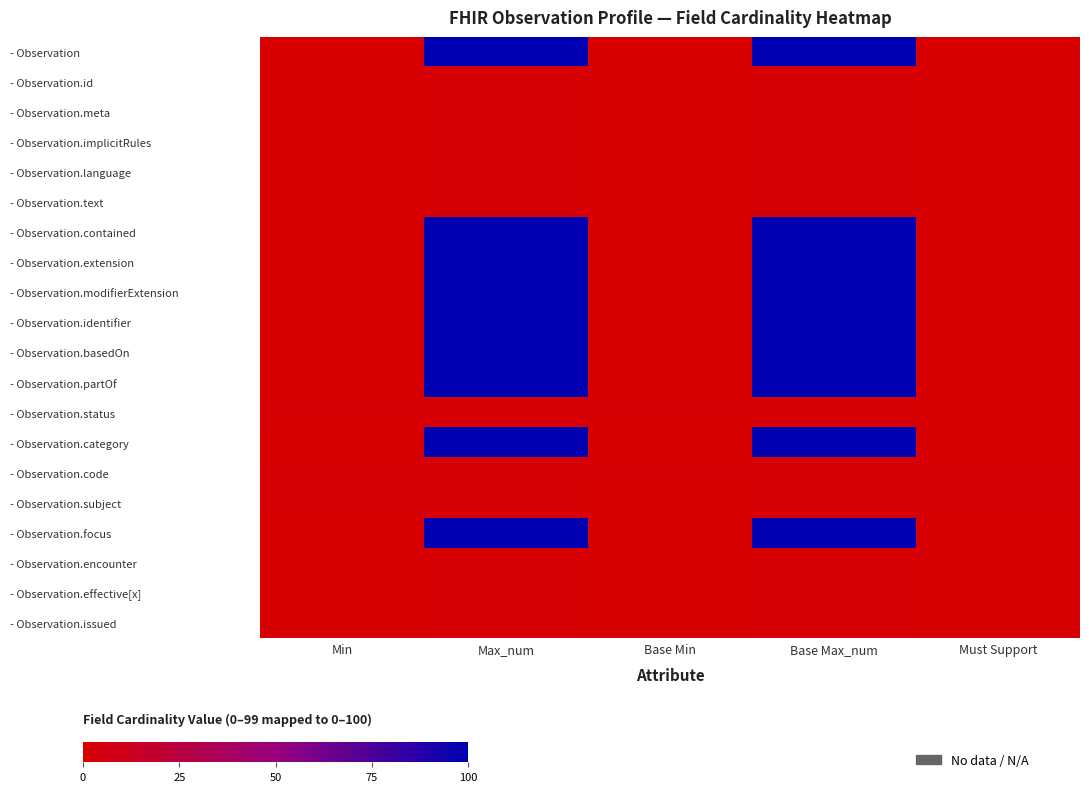

How many categories are shown in the chart?

5